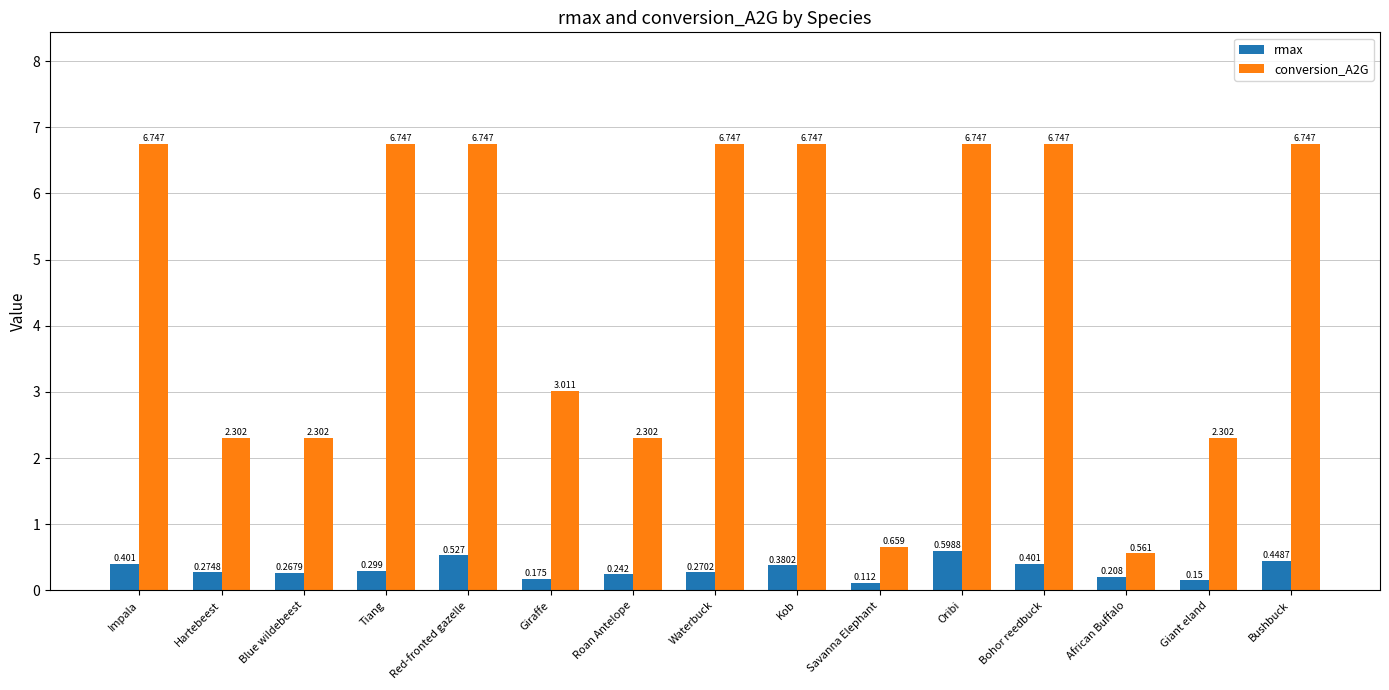

Between Red-fronted gazelle and Oribi, which series saw the biggest shift?

rmax